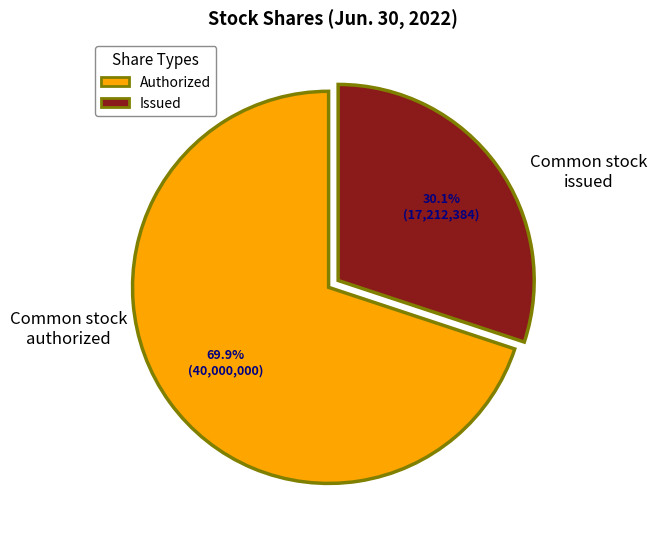

Between Authorized and Issued, which is larger?

Authorized